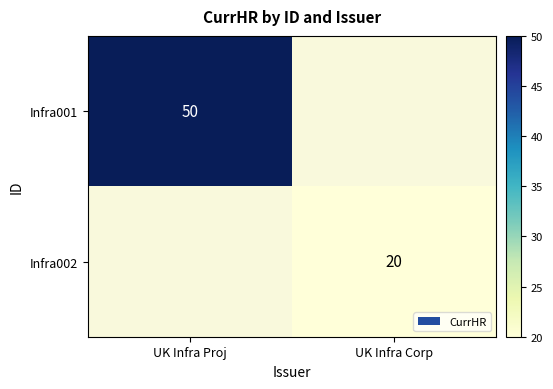

What is the maximum value shown in the chart?

50.0